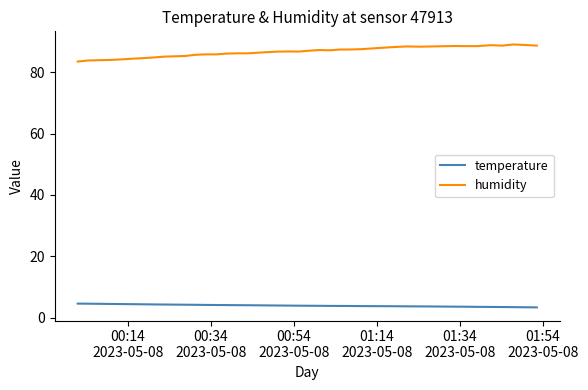

What is the average value of the temperature series?

4.0